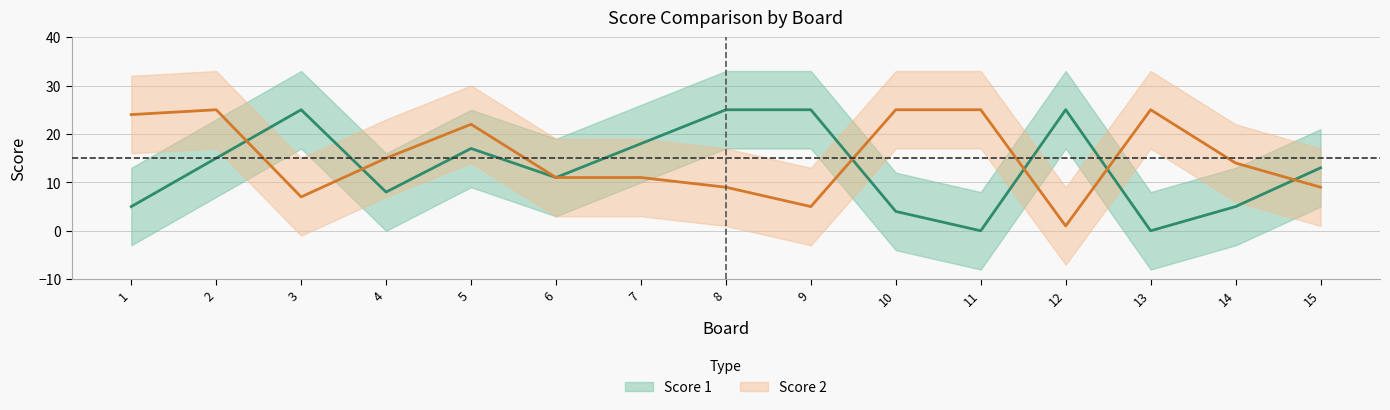

Where is the first local minimum for Score 1?

4